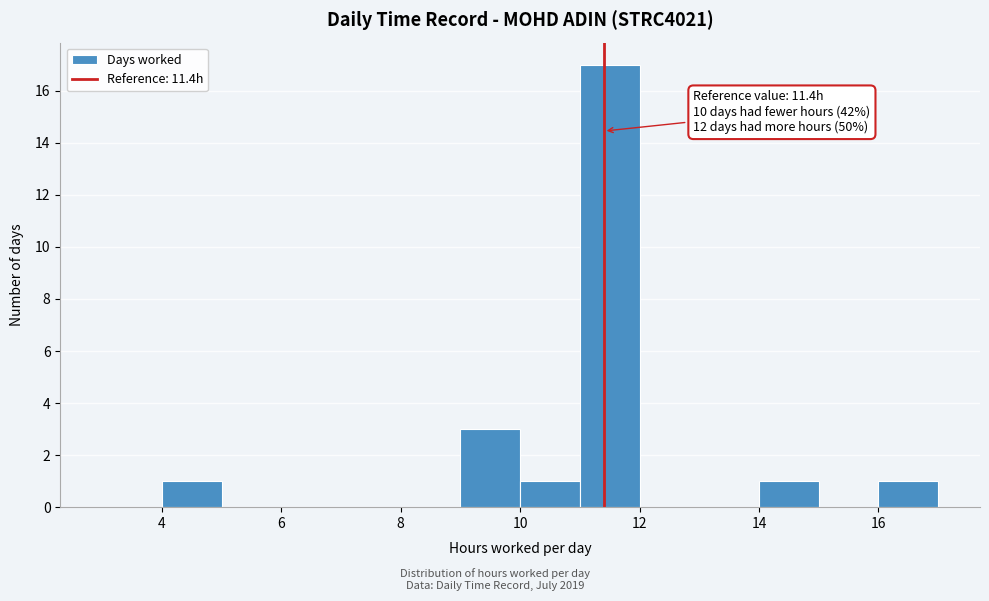

Over which range of the x-axis is the bar tallest?

11 to 12